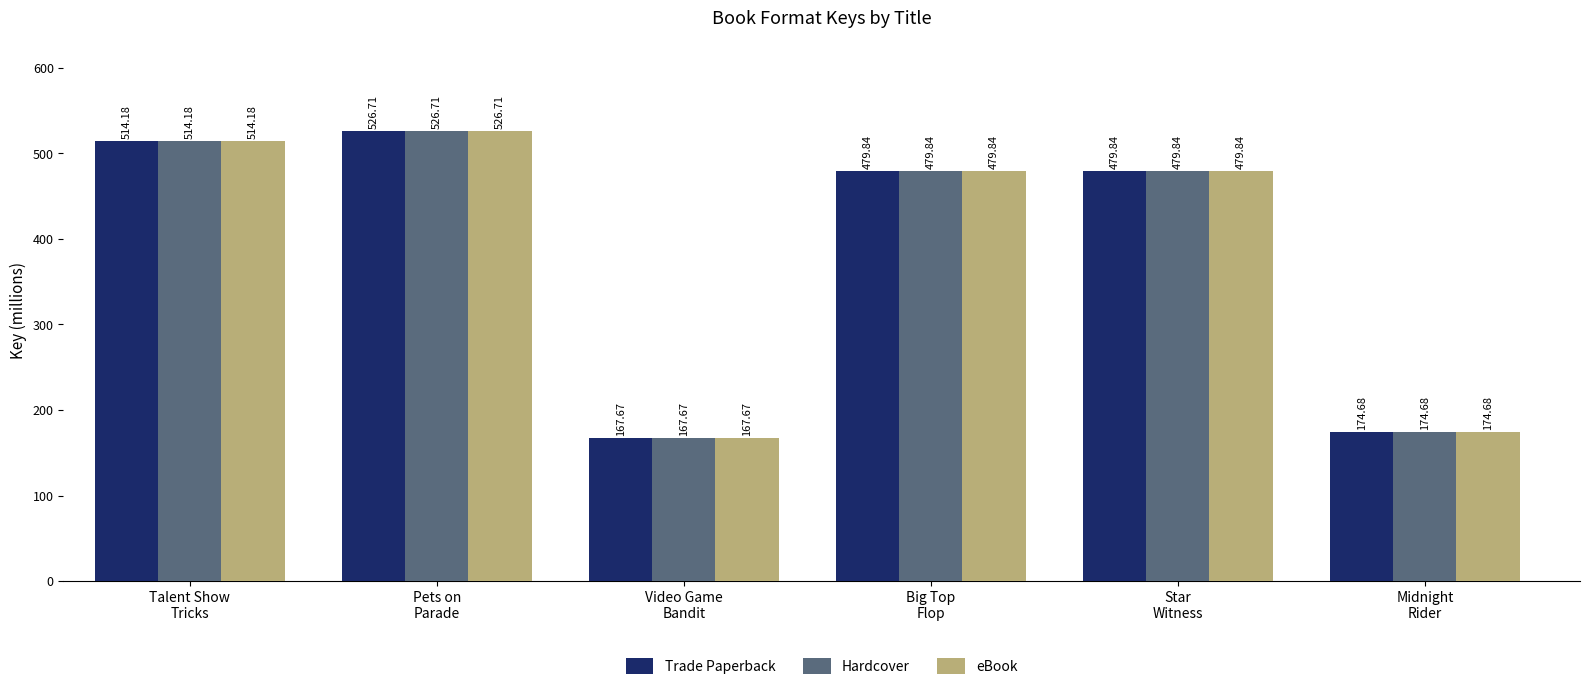

The value of Trade Paperback at Video Game
Bandit is 167.7. True or false?

True